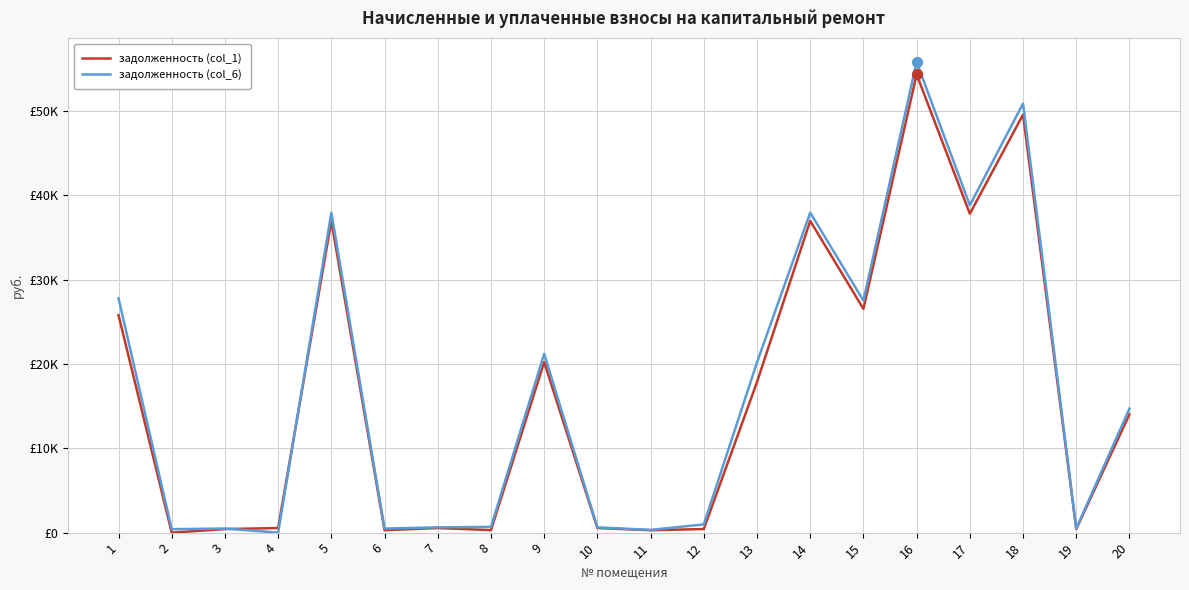

What are all the series names shown in the legend?

задолженность (col_1), задолженность (col_6)